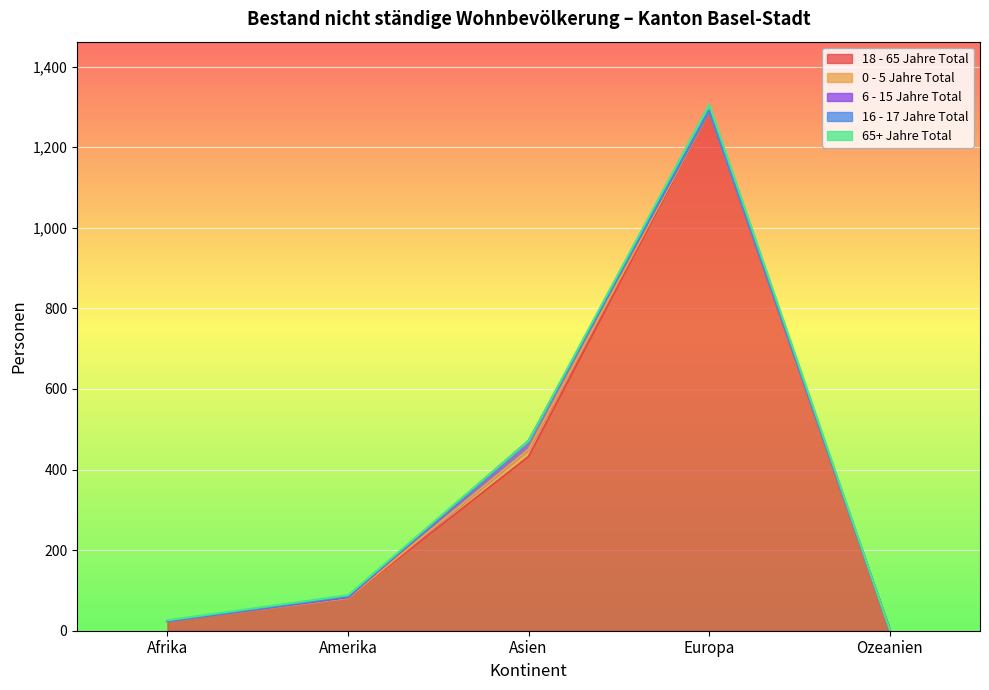

What is the label of the 2nd point from the left?

Amerika